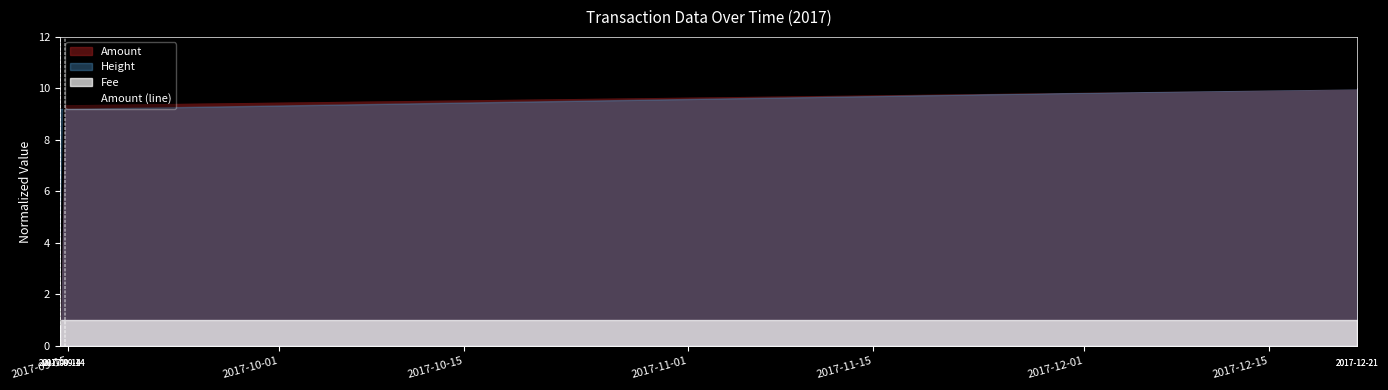

What is the maximum value for Amount (line)?

10.0